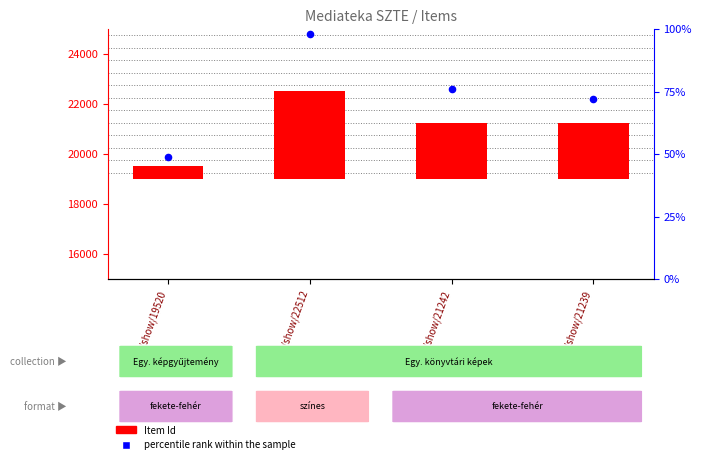

Which series contains the highest Y value?

Item Id